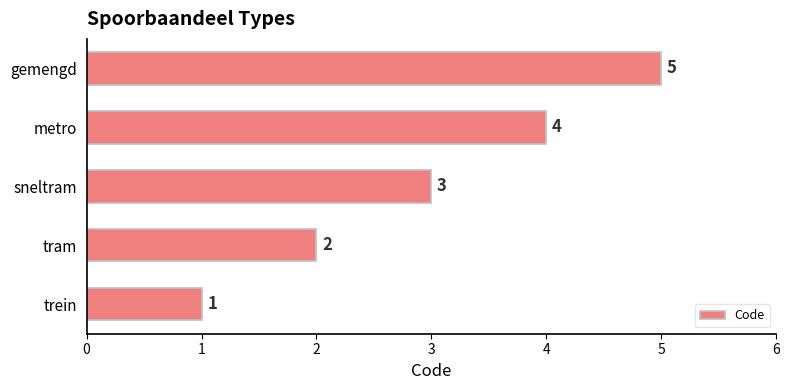

The value at gemengd is 5. True or false?

True